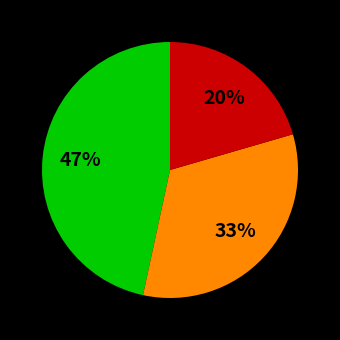

To the nearest percent, what is the average slice percentage?

33%